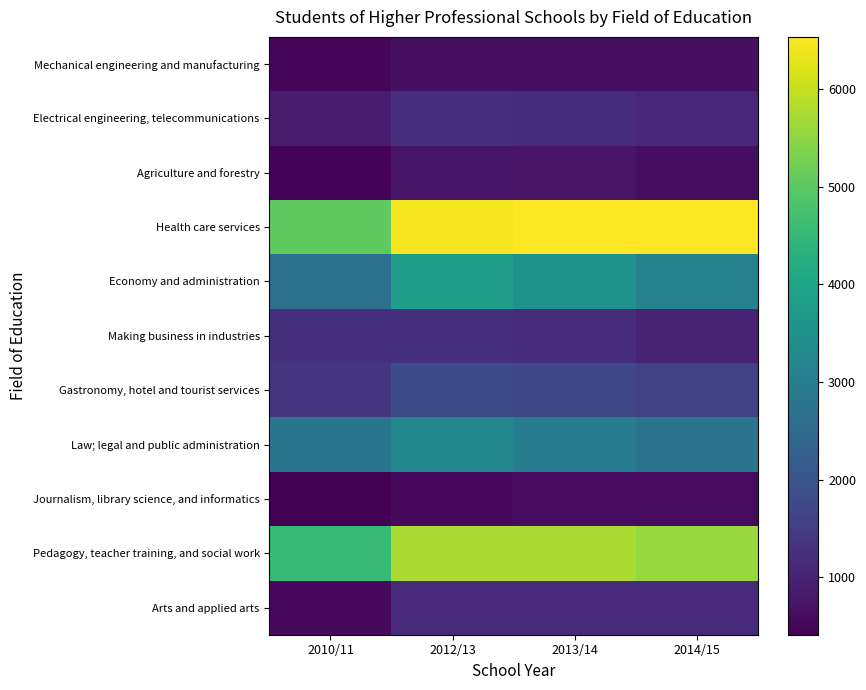

Reading left to right, transcribe all the data shown in this chart.

Mechanical engineering and manufacturing: 2010/11=528	2012/13=663	2013/14=653	2014/15=655
Electrical engineering, telecommunications: 2010/11=897	2012/13=1242	2013/14=1209	2014/15=1098
Agriculture and forestry: 2010/11=485	2012/13=772	2013/14=747	2014/15=644
Health care services: 2010/11=5050	2012/13=6453	2013/14=6533	2014/15=6524
Economy and administration: 2010/11=2644	2012/13=3813	2013/14=3542	2014/15=3157
Making business in industries: 2010/11=1252	2012/13=1266	2013/14=1191	2014/15=996
Gastronomy, hotel and tourist services: 2010/11=1374	2012/13=1810	2013/14=1713	2014/15=1627
Law; legal and public administration: 2010/11=2801	2012/13=3214	2013/14=2998	2014/15=2772
Journalism, library science, and informatics: 2010/11=414	2012/13=562	2013/14=627	2014/15=586
Pedagogy, teacher training, and social work: 2010/11=4540	2012/13=5757	2013/14=5760	2014/15=5586
Arts and applied arts: 2010/11=567	2012/13=1140	2013/14=1161	2014/15=1151